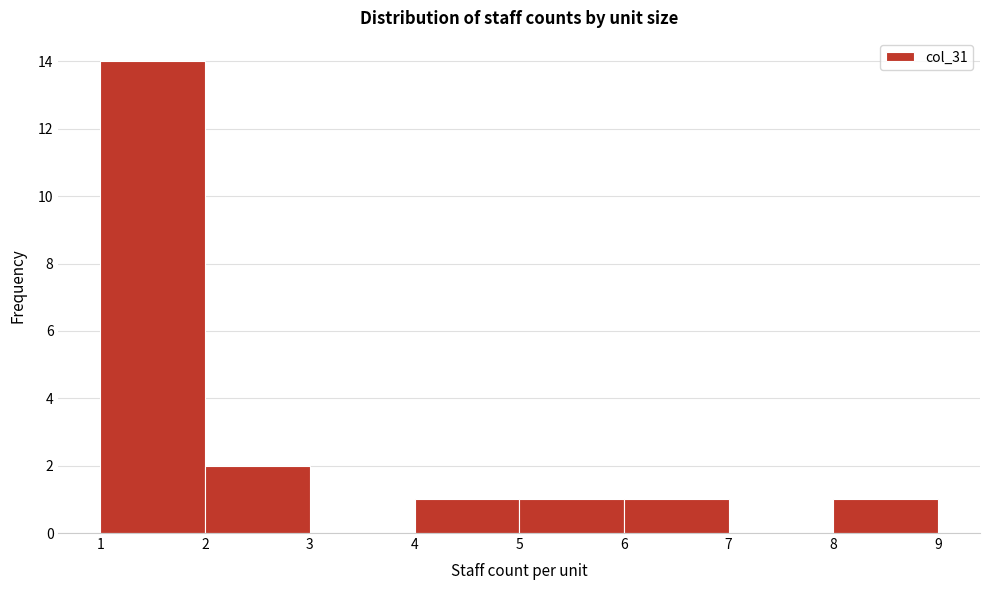

Which range on the x-axis has the tallest bar?

1 to 2